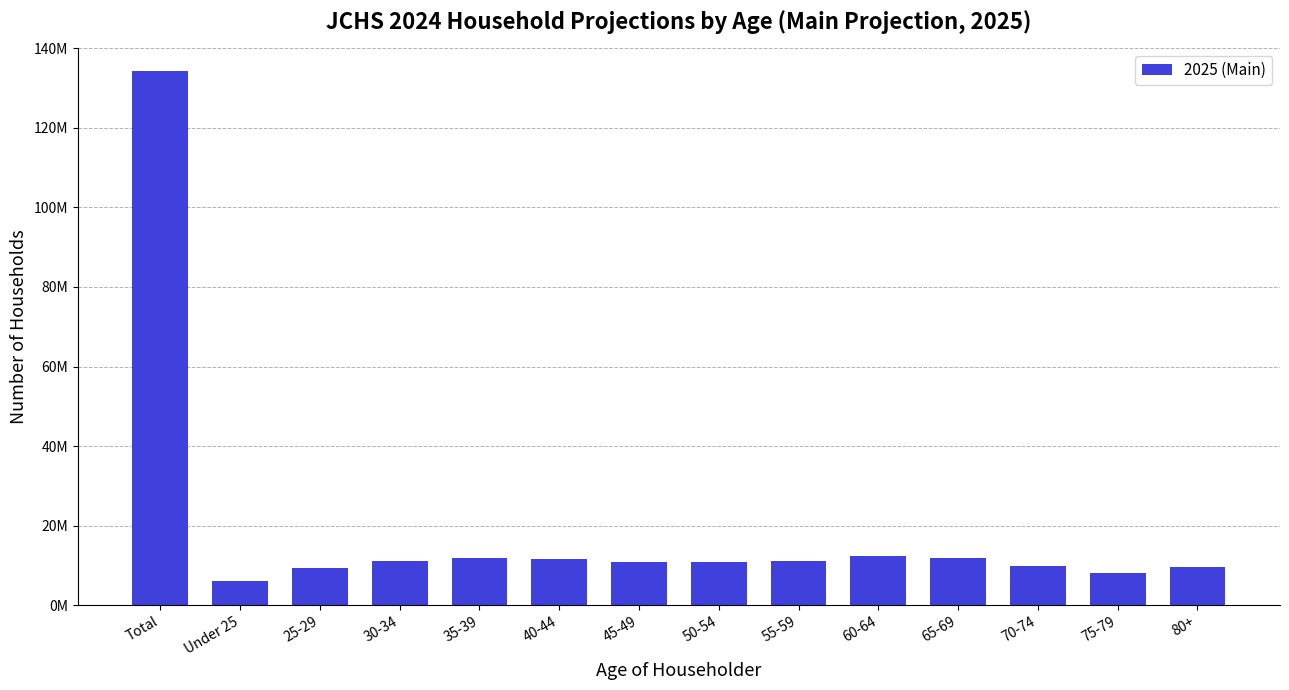

Reading right to left, what are all the values shown in this chart?

80+=9588359.7	75-79=7964264.3	70-74=9960717.2	65-69=11970456.2	60-64=12313042.5	55-59=11170503.9	50-54=10734944.8	45-49=10796194.1	40-44=11511771.1	35-39=11766978.1	30-34=11133373.9	25-29=9293872.6	Under 25=6031125.4	Total=134235603.8